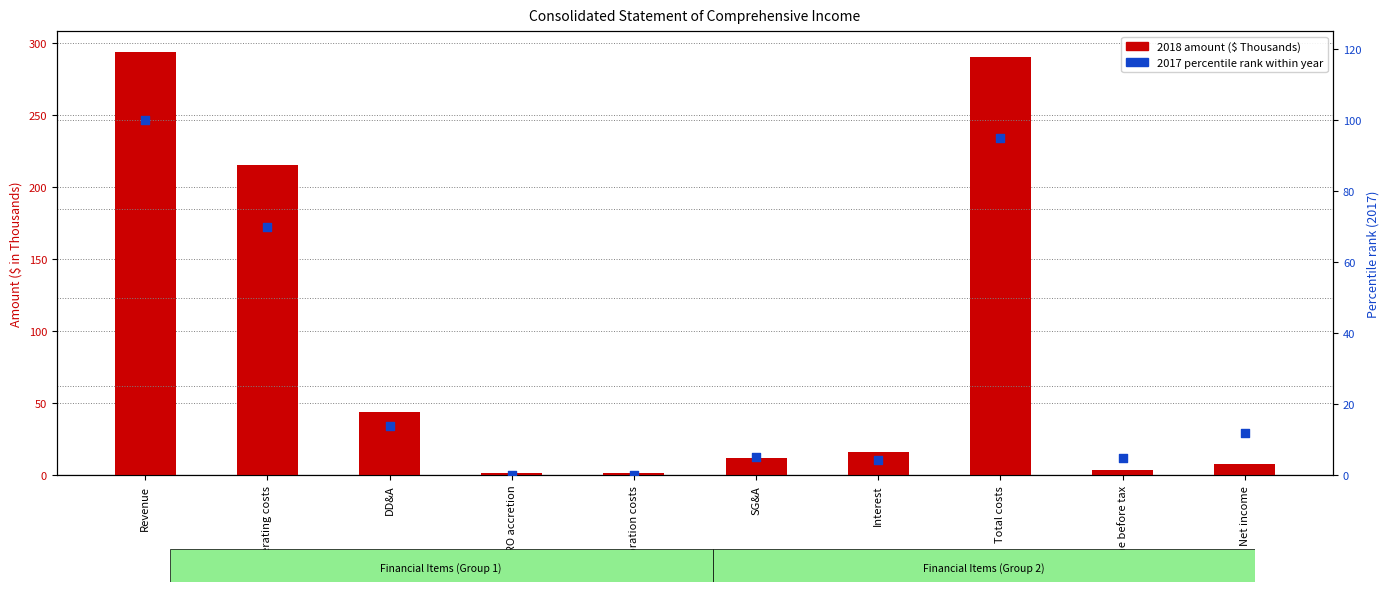

At how many categories does at least one series exceed 254?

2